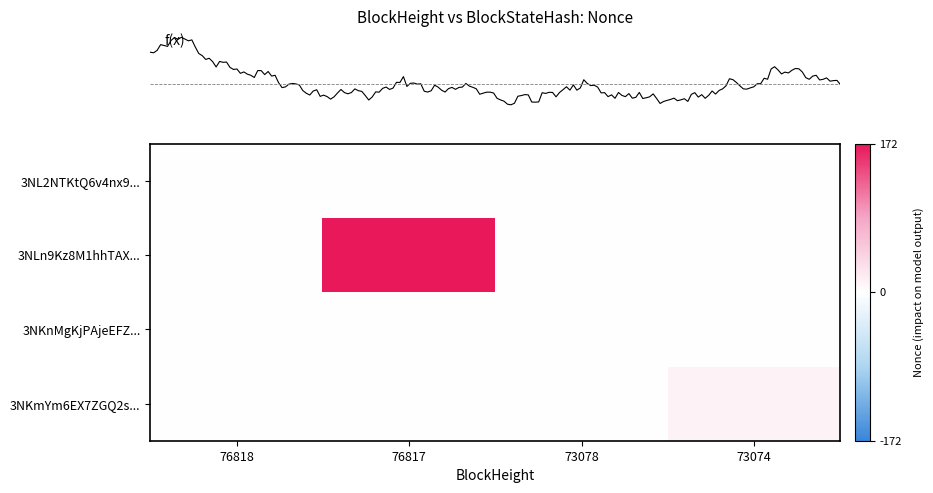

How many data points does each series have?

4